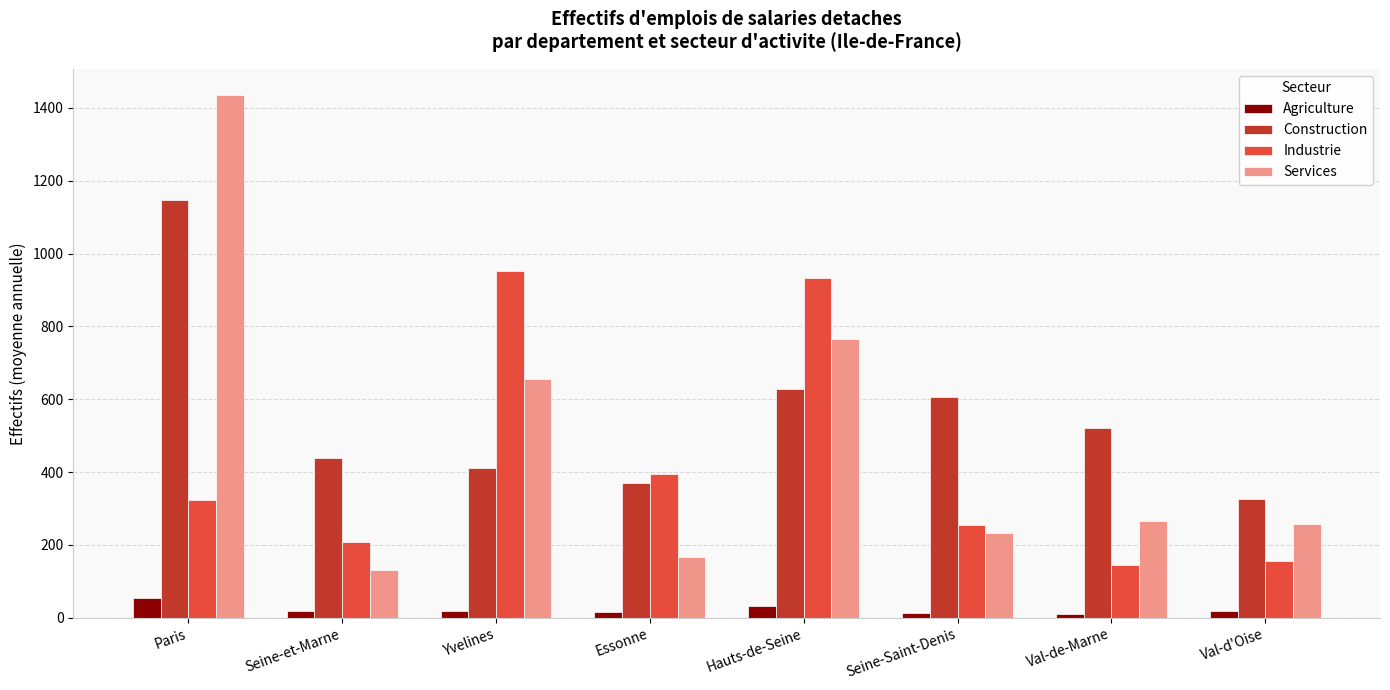

What position from the right is Paris?

8